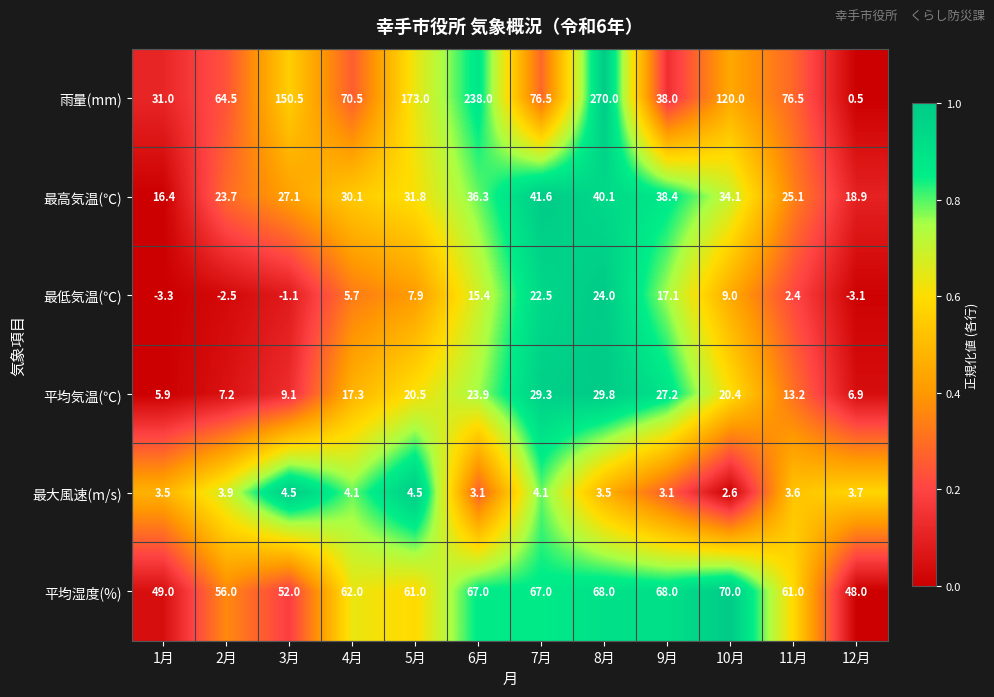

Which series changed the most between 5月 and 6月?

雨量(mm)